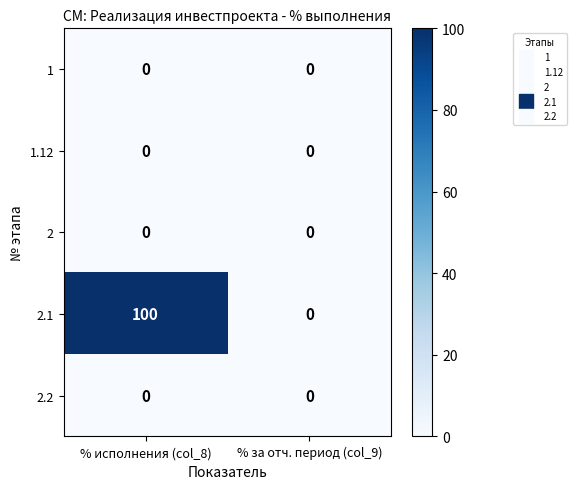

What is the difference between the maximum and minimum values in the 2.1 series?

100